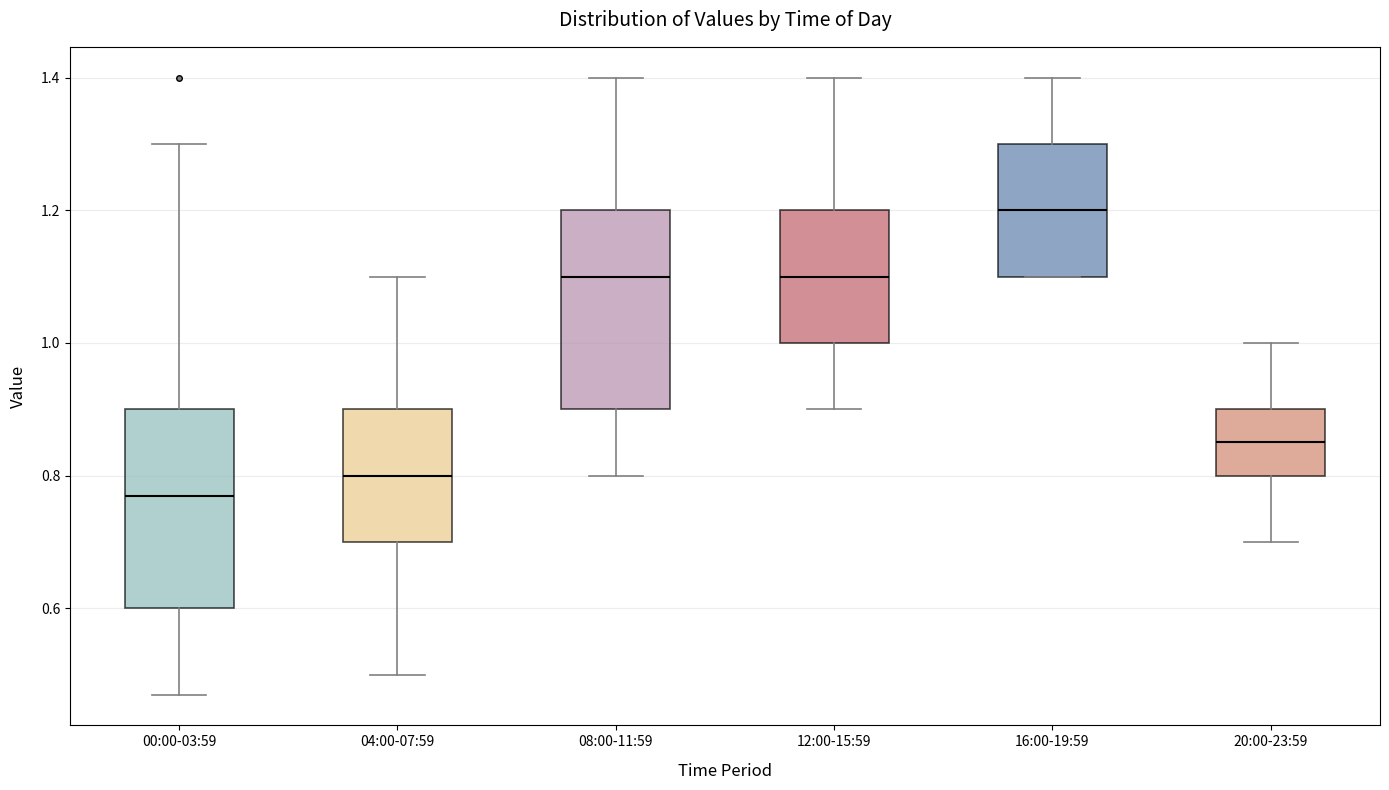

Reading left to right, read every box against the y-axis: the position of its median line, the range the box covers, and the ends of its whiskers. The values are not printed on the chart, so give them approximately, as read against the axis.

00:00-03:59: median 0.78, box 0.60 to 0.90, whiskers 0.48 to 1.30
04:00-07:59: median 0.80, box 0.70 to 0.90, whiskers 0.50 to 1.10
08:00-11:59: median 1.10, box 0.90 to 1.20, whiskers 0.80 to 1.40
12:00-15:59: median 1.10, box 1.00 to 1.20, whiskers 0.90 to 1.40
16:00-19:59: median 1.20, box 1.10 to 1.30, whiskers 1.10 to 1.40
20:00-23:59: median 0.86, box 0.80 to 0.90, whiskers 0.70 to 1.00